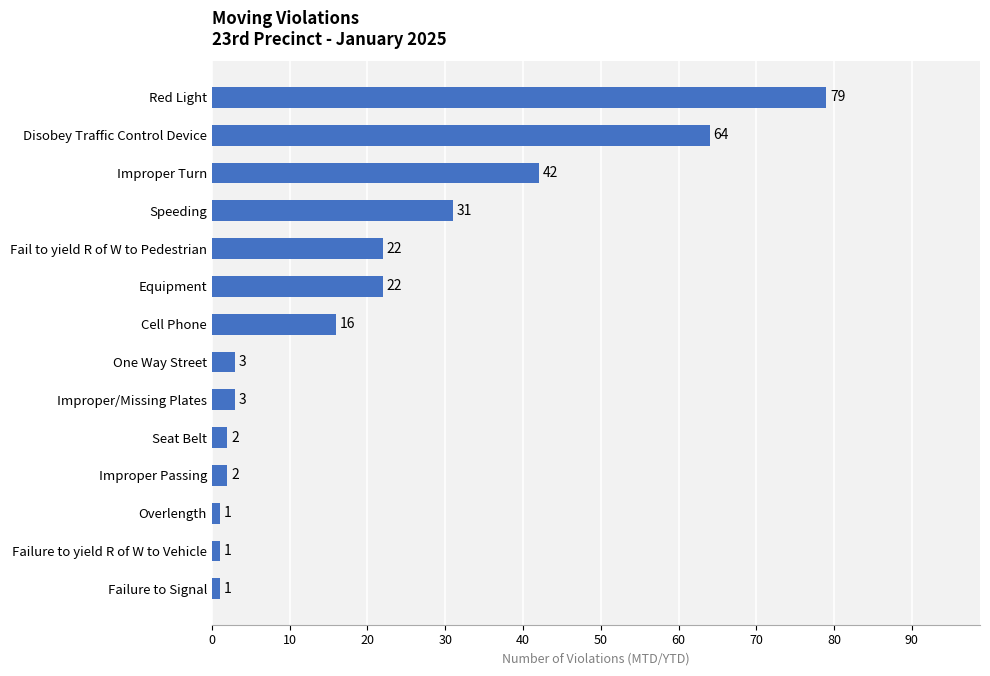

What is the change in value from Failure to Signal to Improper Turn?

+41